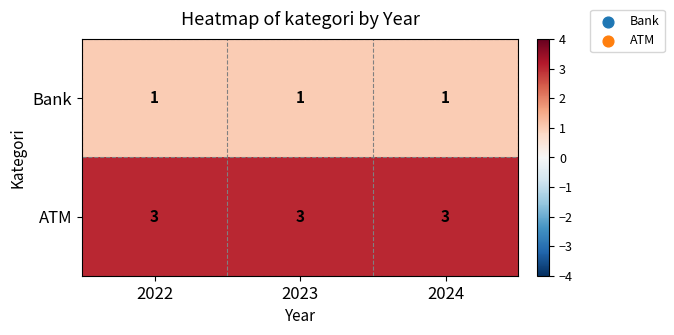

What is the total value across all series at 2024?

4